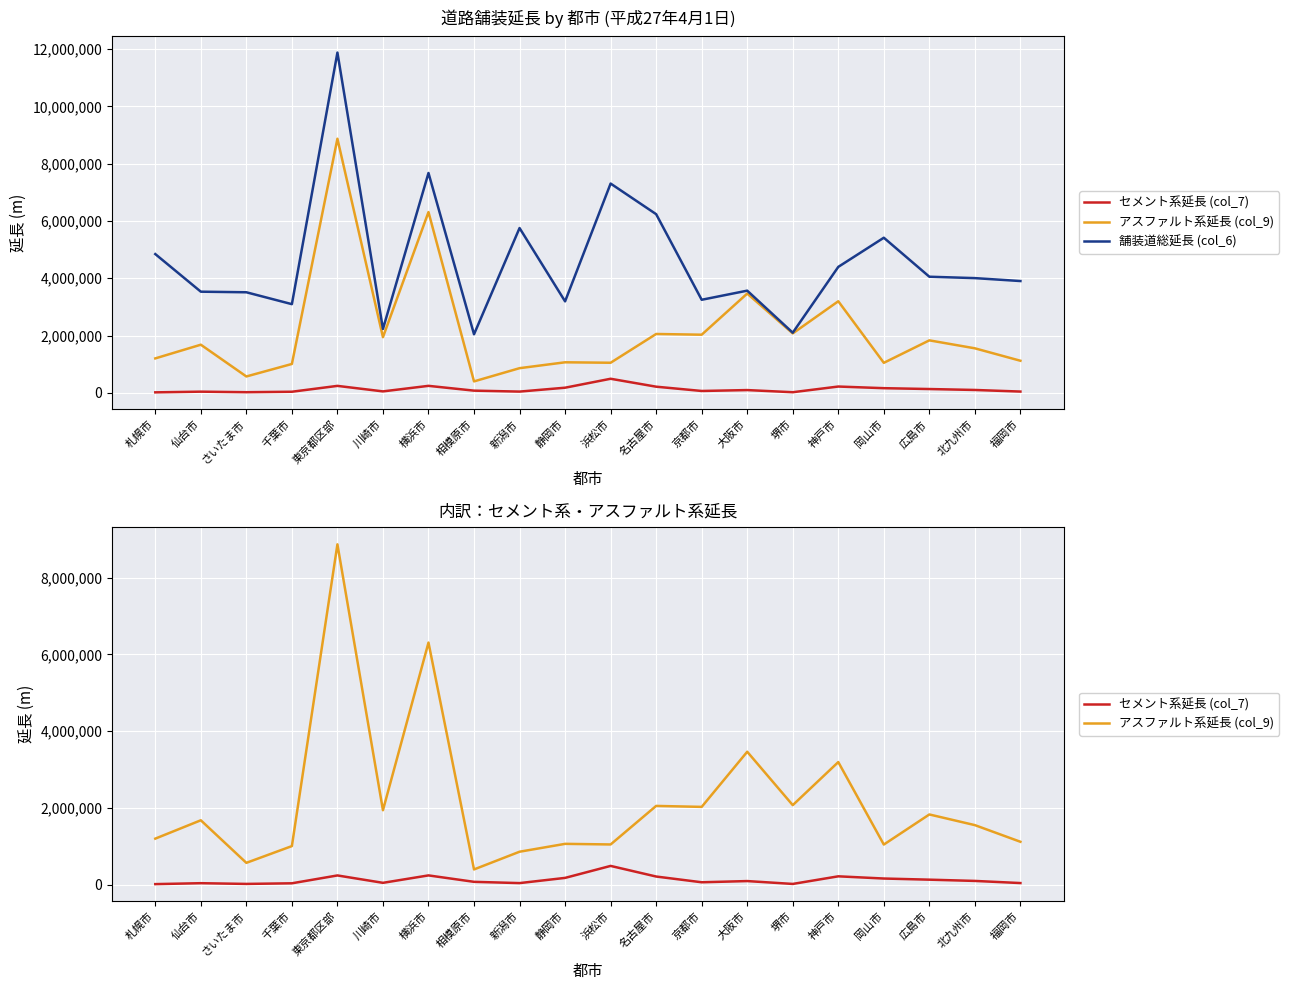

What is the label of the 4th point from the right?

岡山市